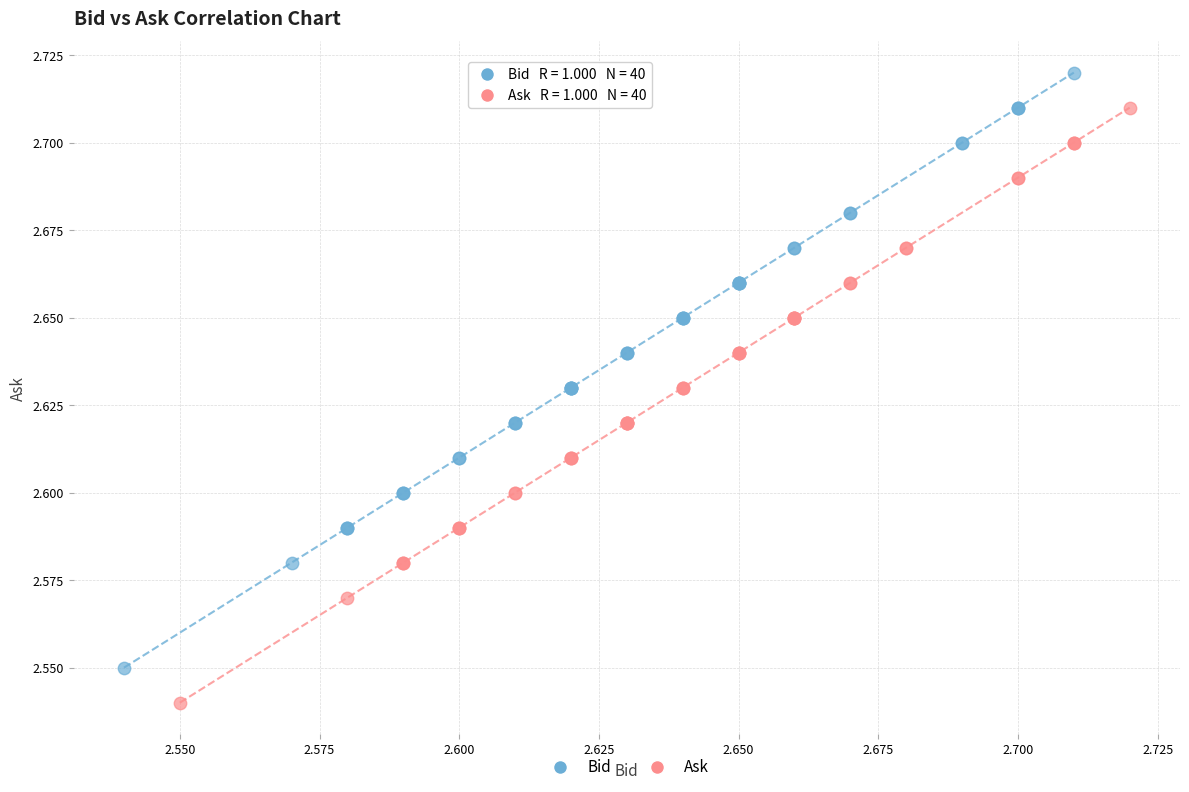

Which series contains the lowest Y value?

Ask